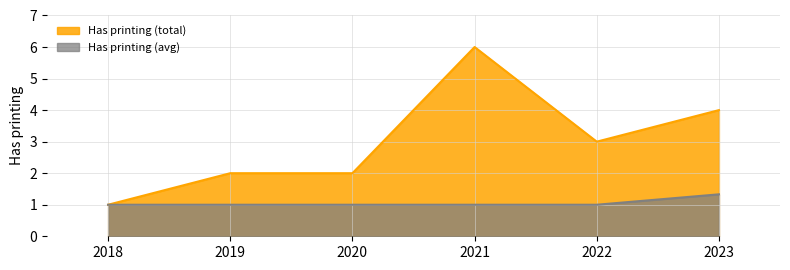

The chart shows a value of 2 at 2021. True or false?

False